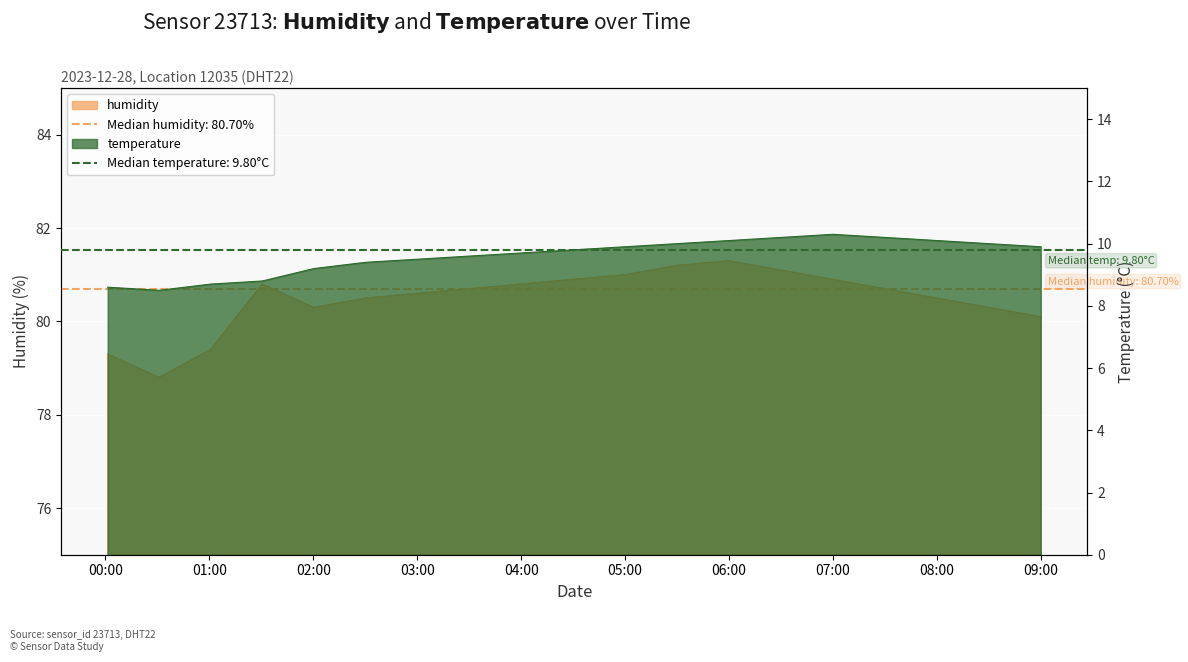

True or false: humidity and temperature intersect in this chart.

False